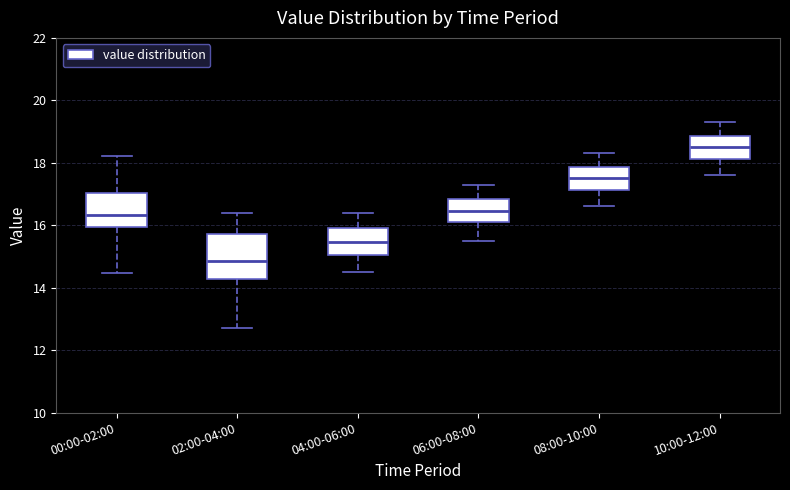

Where does the lower whisker of the box for 06:00-08:00 end on the y-axis? The values are not printed on the chart, so give them approximately, as read against the axis.

15.6